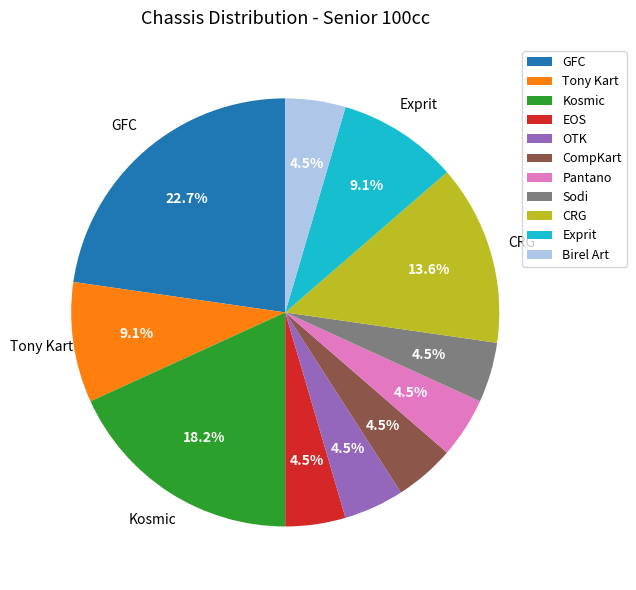

How much of the chart is everything except CRG?

86.4%